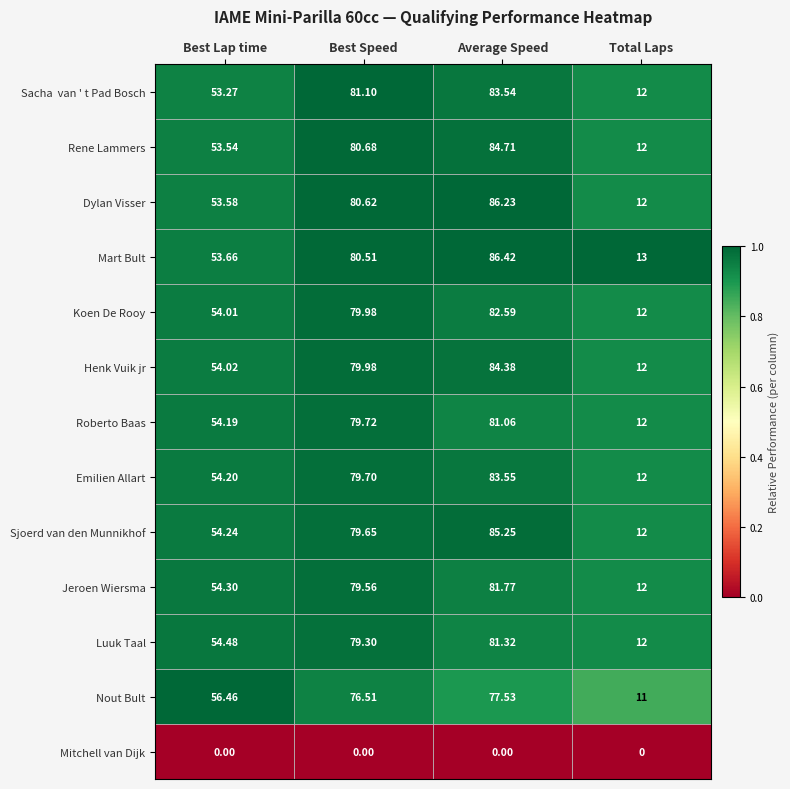

Which label corresponds to the largest value in the chart?

Average Speed